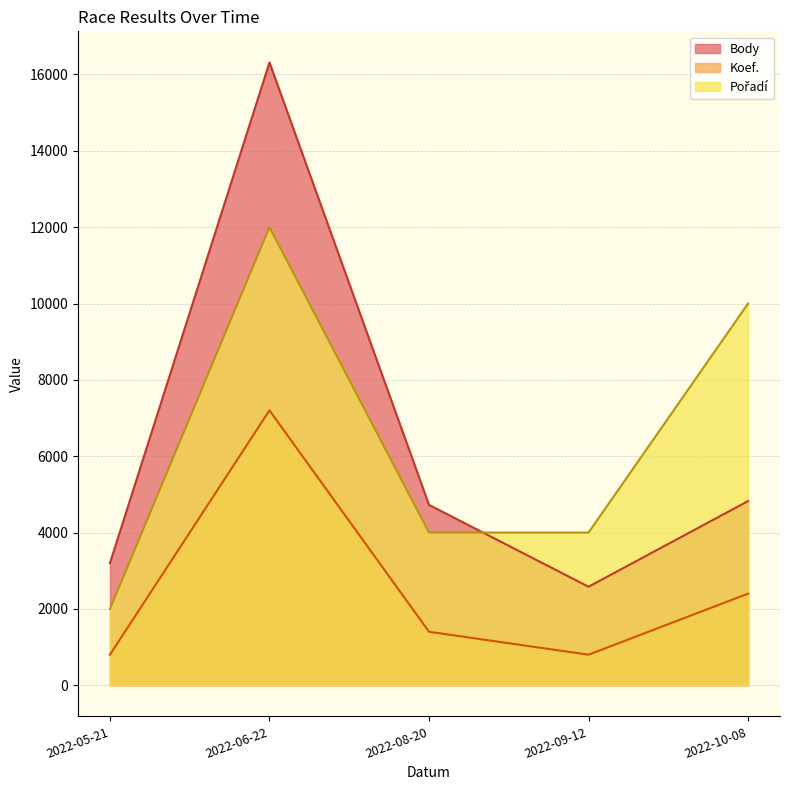

At which label is Body closest to 9447?

2022-10-08